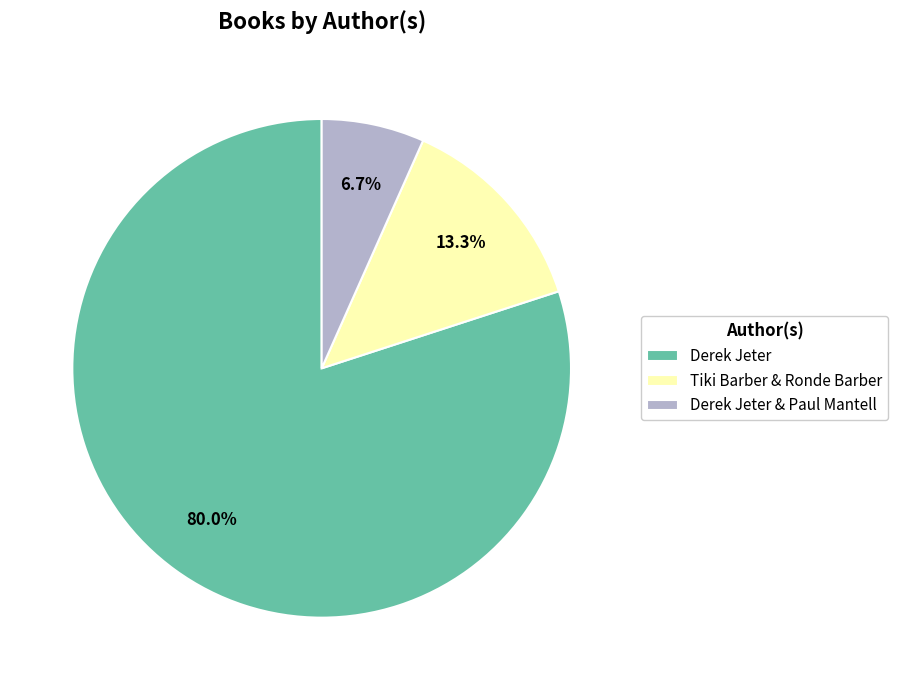

Is there any slice that represents more than half of the pie?

Yes